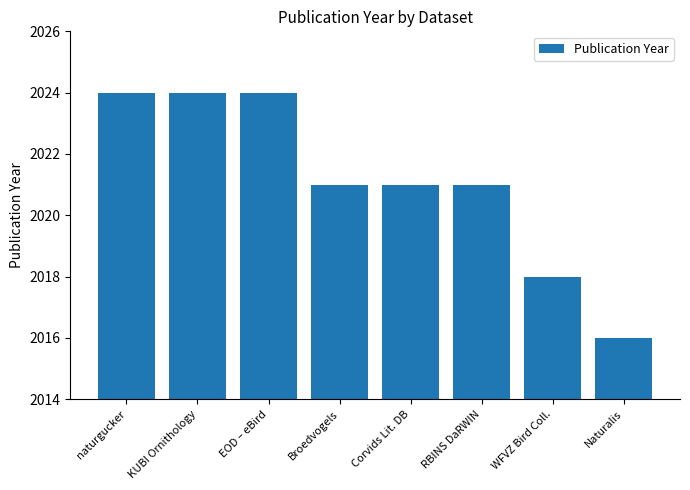

What is the value of the 3rd bar from the left?

2024